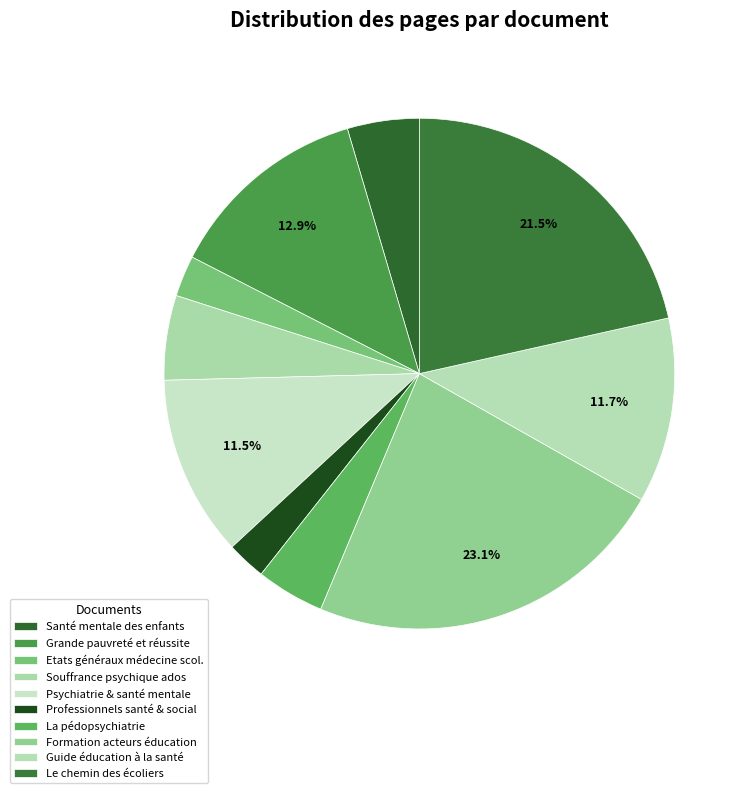

Is there any slice that represents more than half of the pie?

No